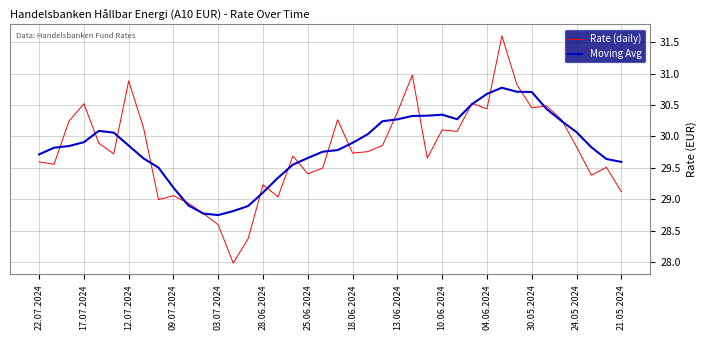

List the series in order of their peak value, lowest first.

Moving Avg, Rate (daily)